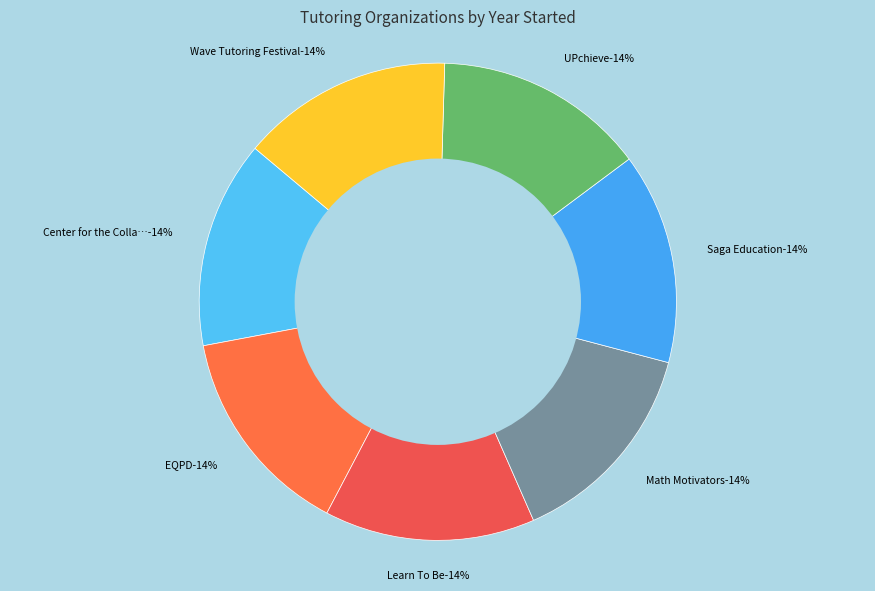

True or false: UPchieve accounts for 4% of the total.

False